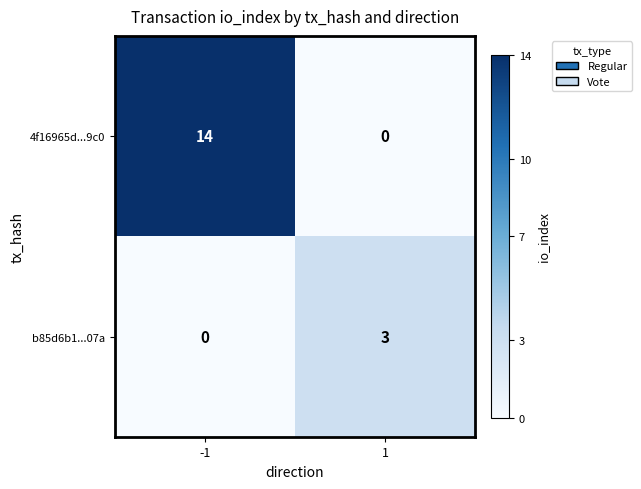

At how many categories does at least one series exceed 13?

1